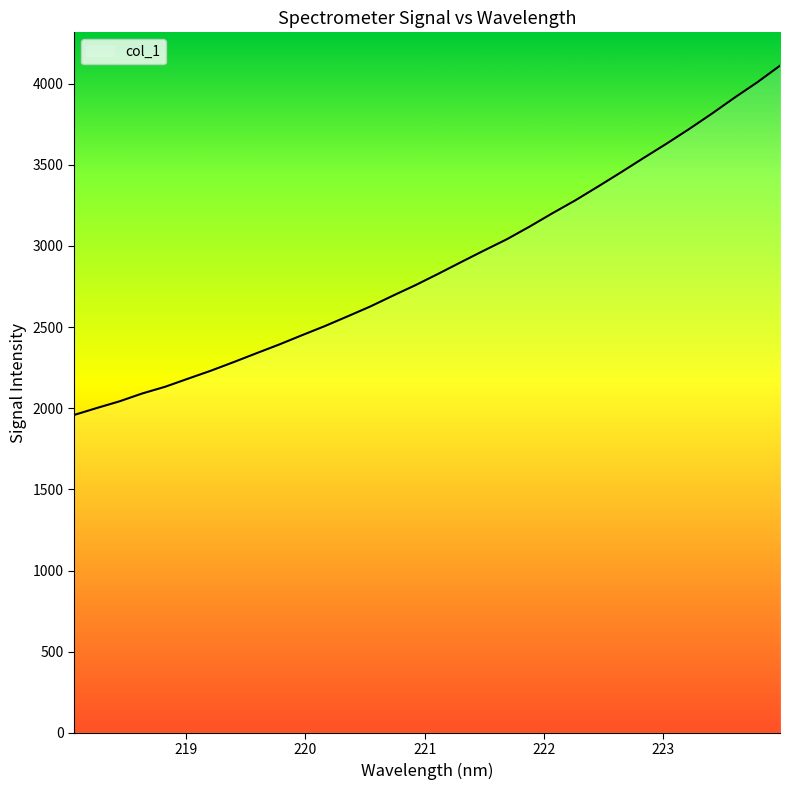

What is the greatest value displayed?

4111.1